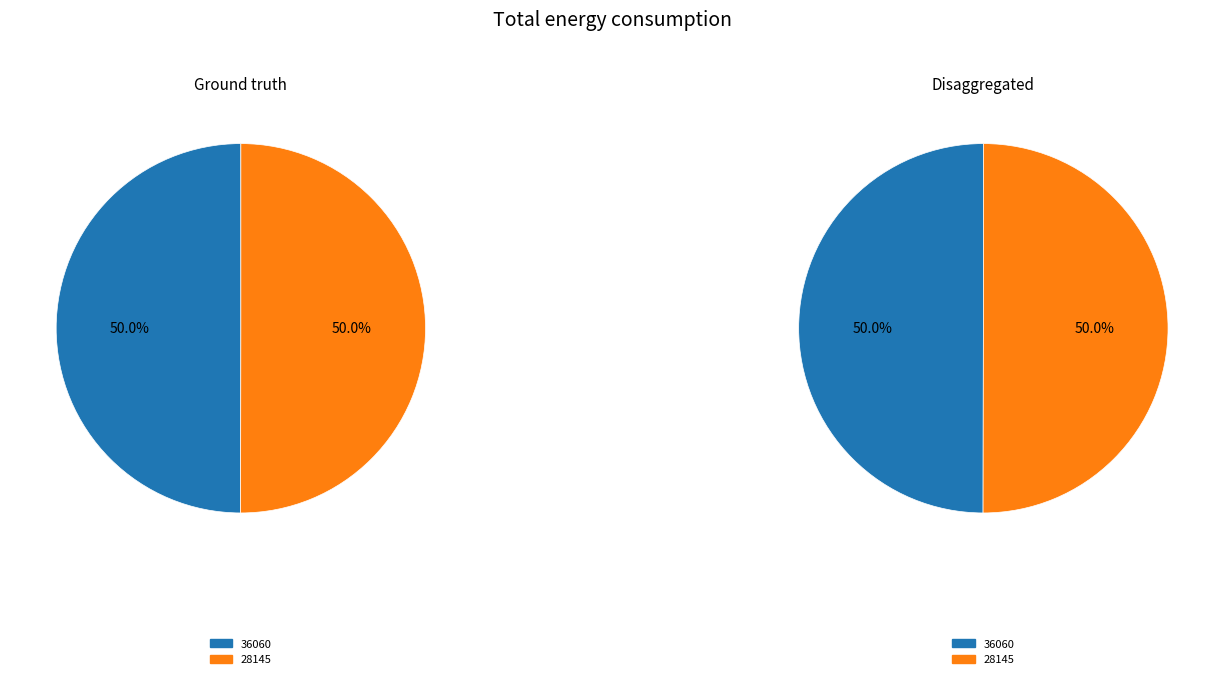

Which series changed the most between 36060 and 28145?

Ground truth